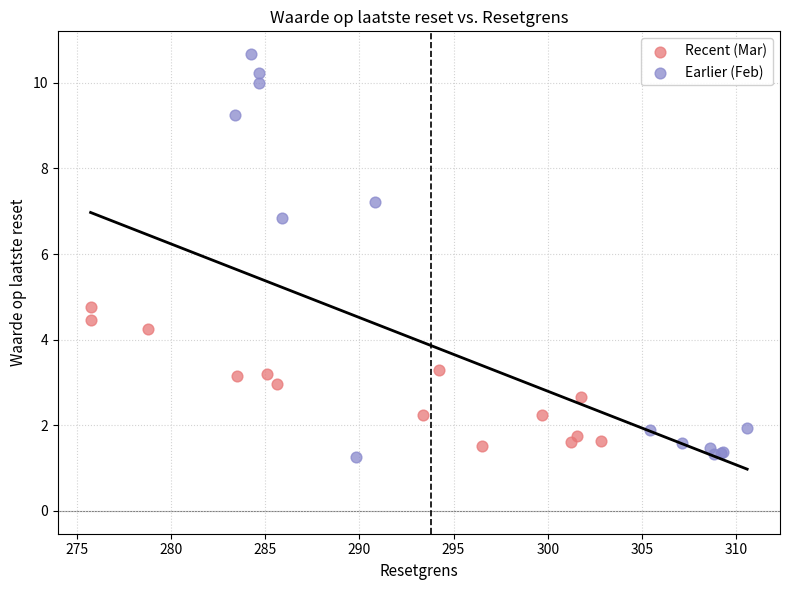

What are all the series names shown in the legend?

Recent (Mar), Earlier (Feb)